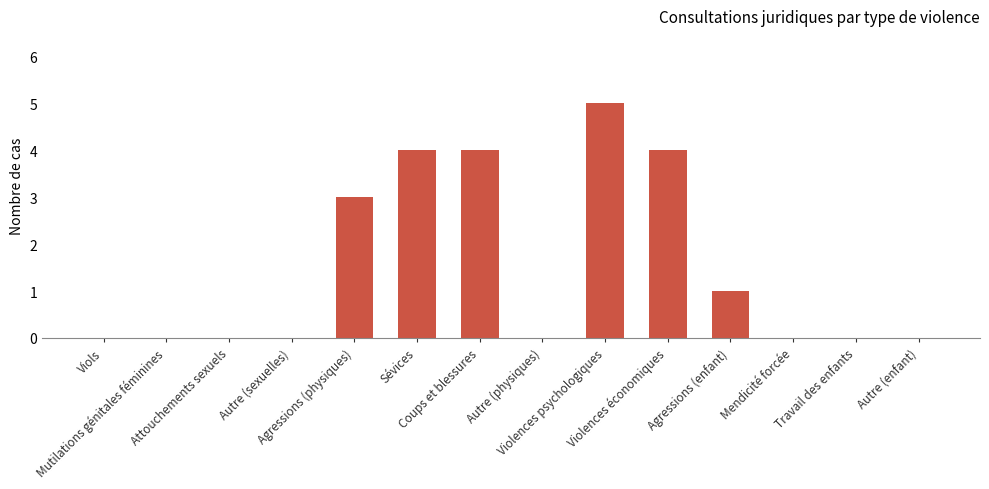

What is the sum of all values?

21